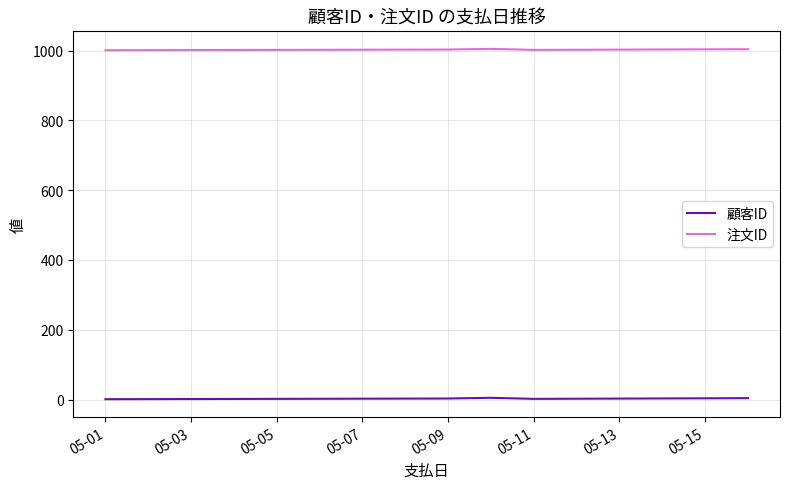

List the series in order of their overall mean, highest first.

注文ID, 顧客ID